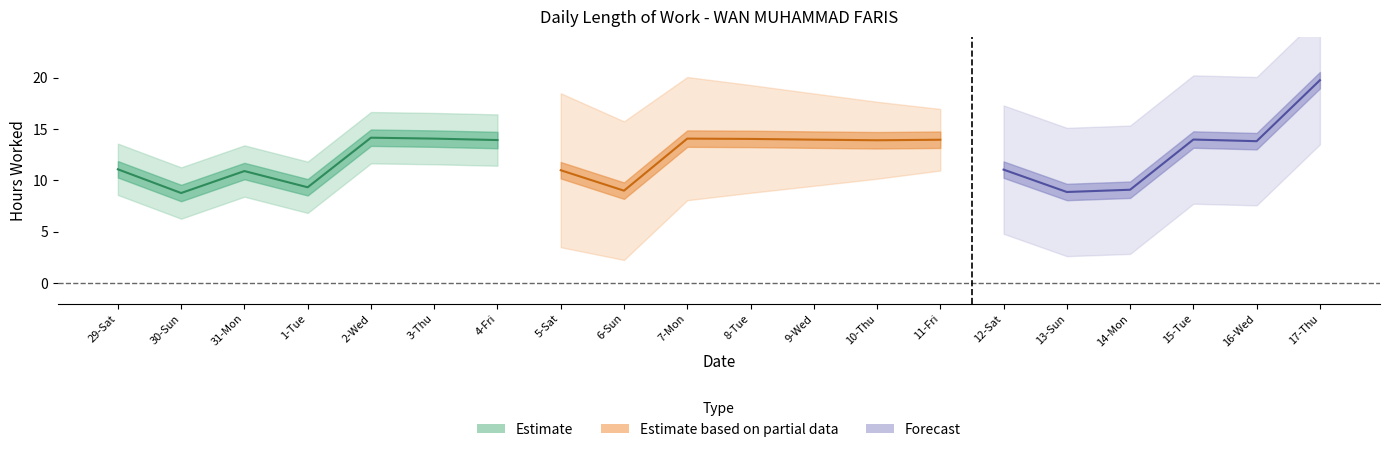

How many data points are above 13?

11